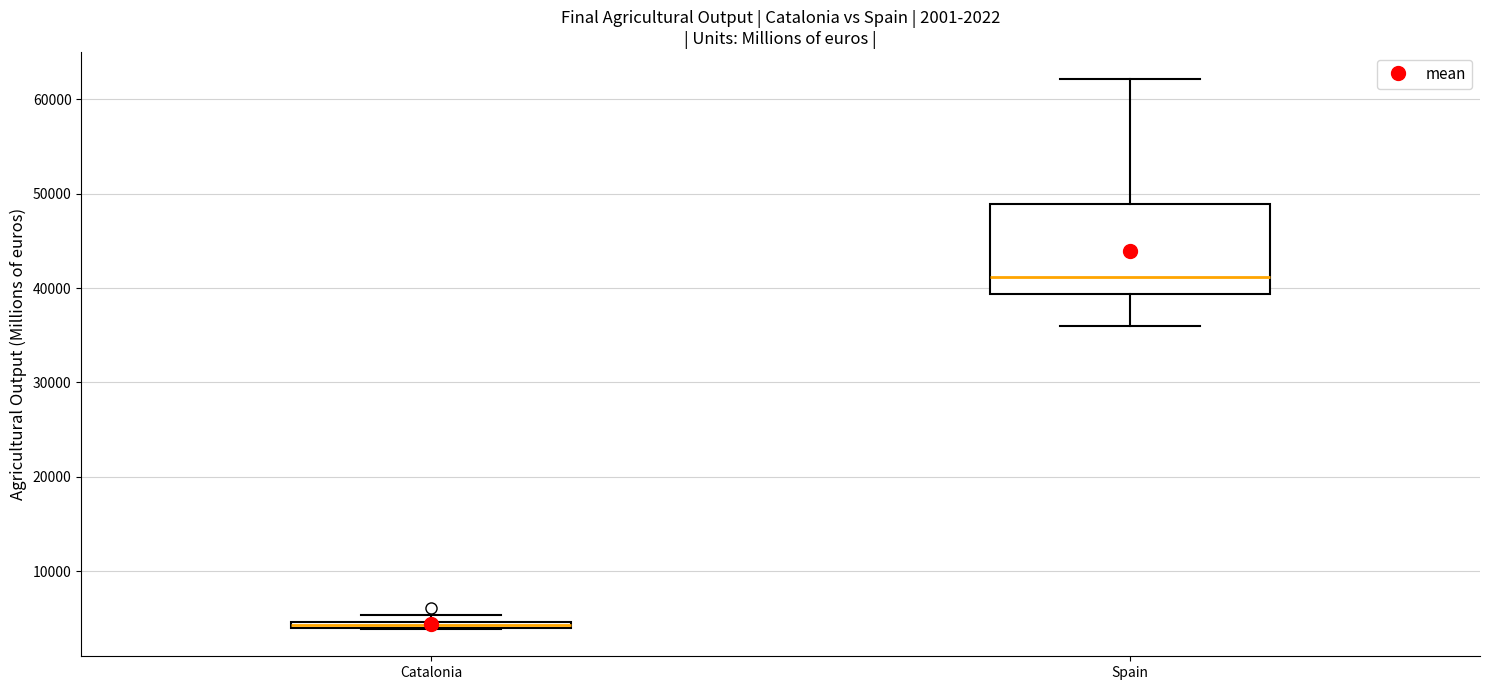

Which box is the tallest, from its lower edge to its upper edge?

Spain